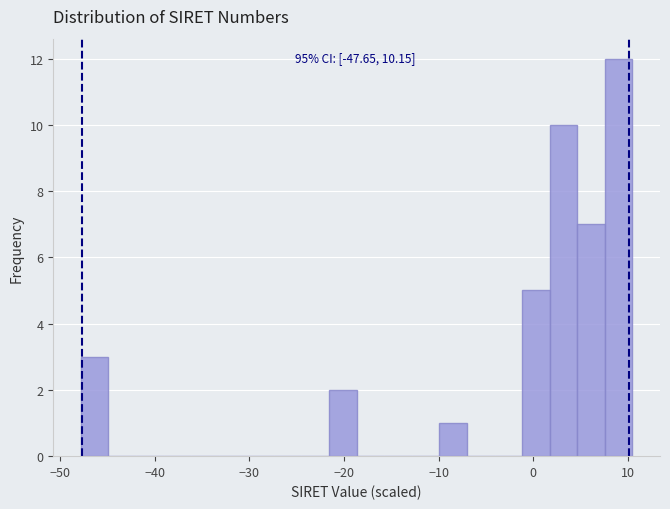

Around what value on the x-axis is the tallest bar? Give the approximate position of its centre, as read against the axis.

9